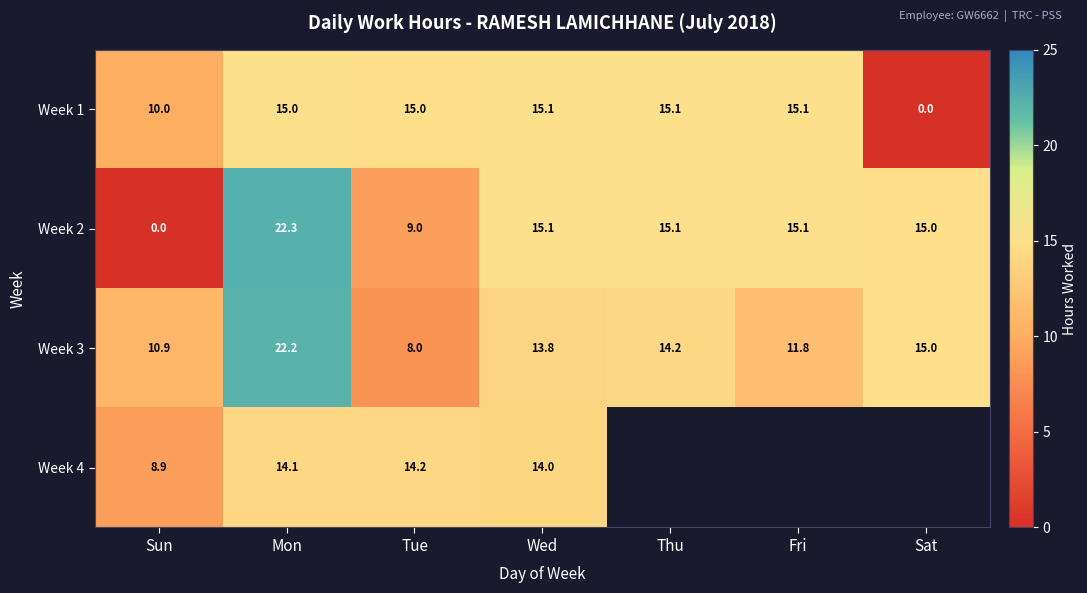

What is the highest value of the Week 3 series?

22.2